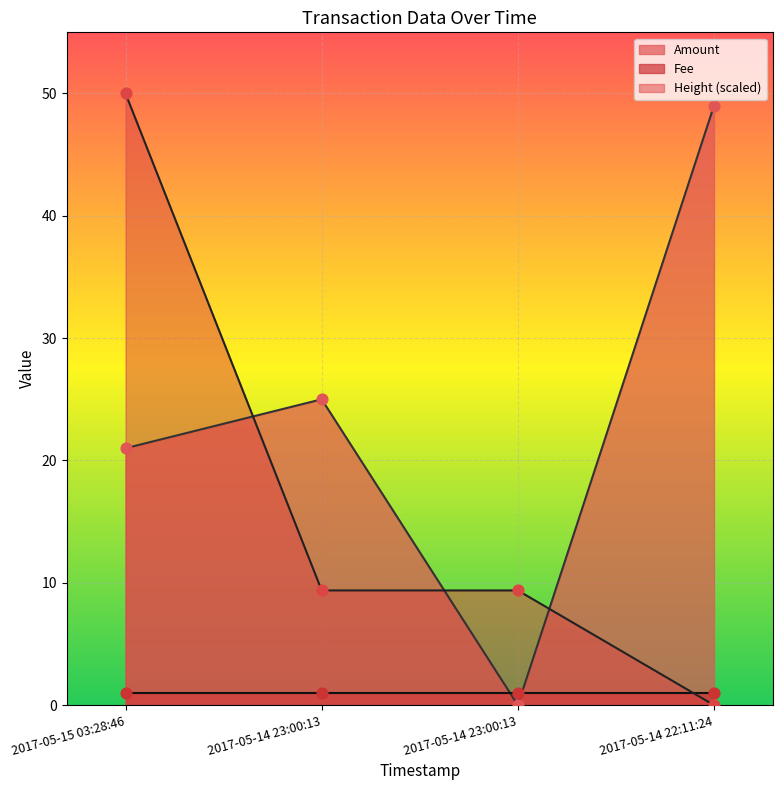

Which series has the widest spread of Y values?

Height_scaled